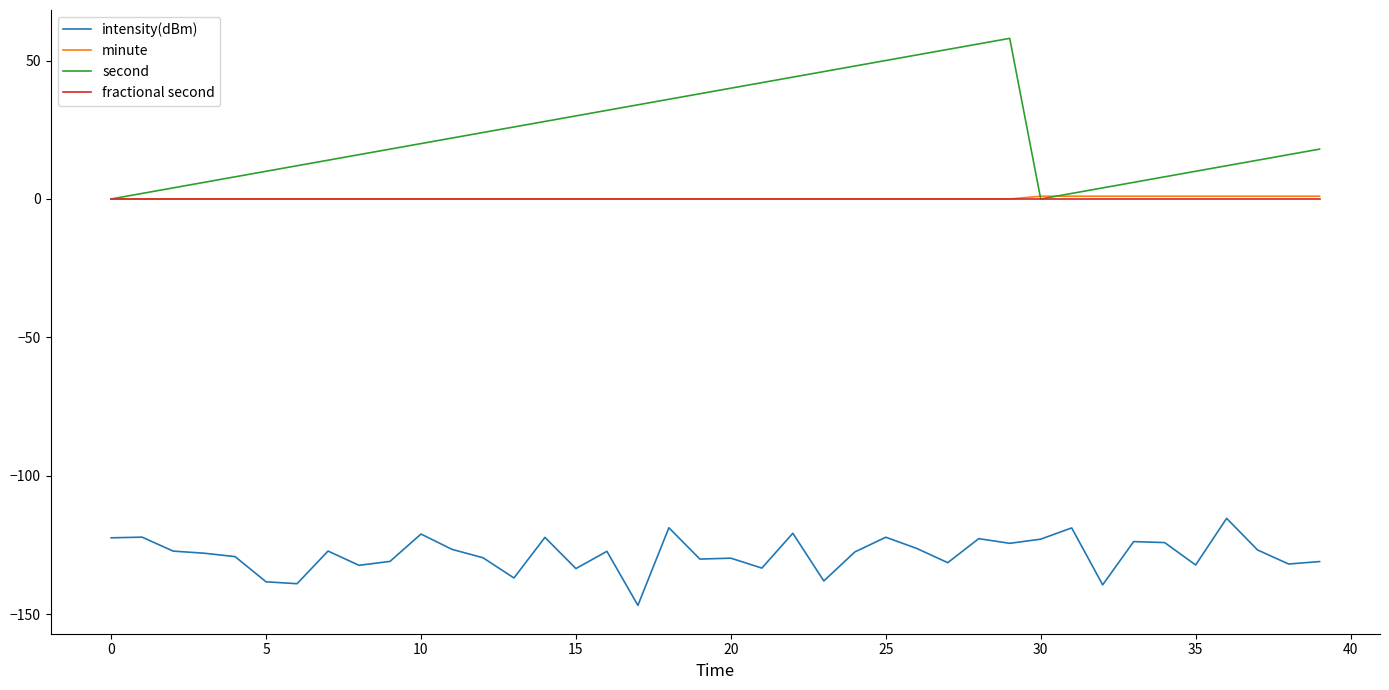

True or false: intensity(dBm) and second intersect in this chart.

False